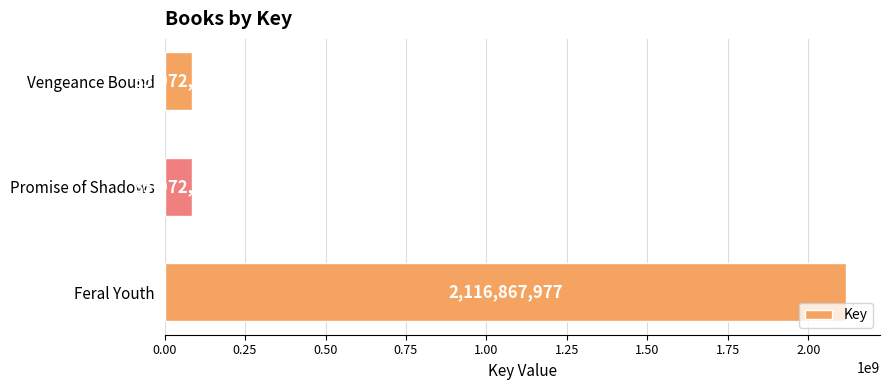

How many data points does each series have?

3